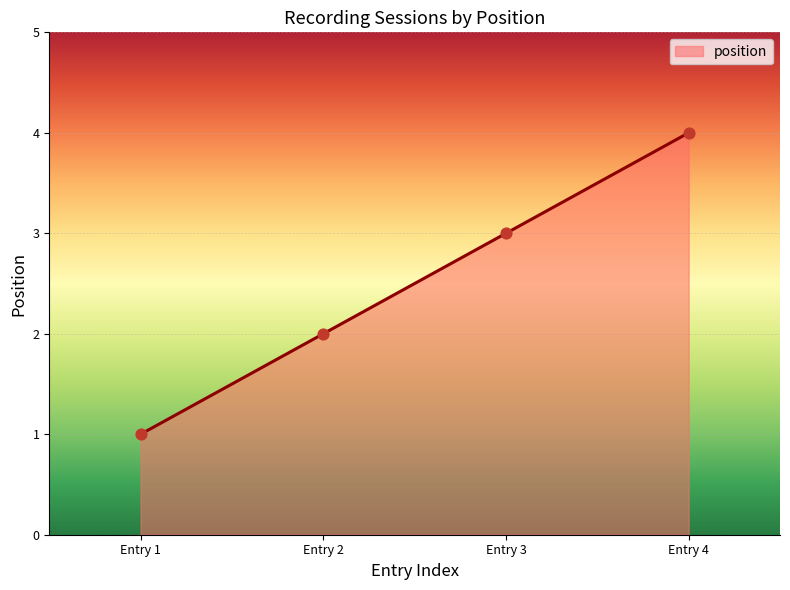

What is the ratio of the value at Entry 3 to the value at Entry 1?

3.0